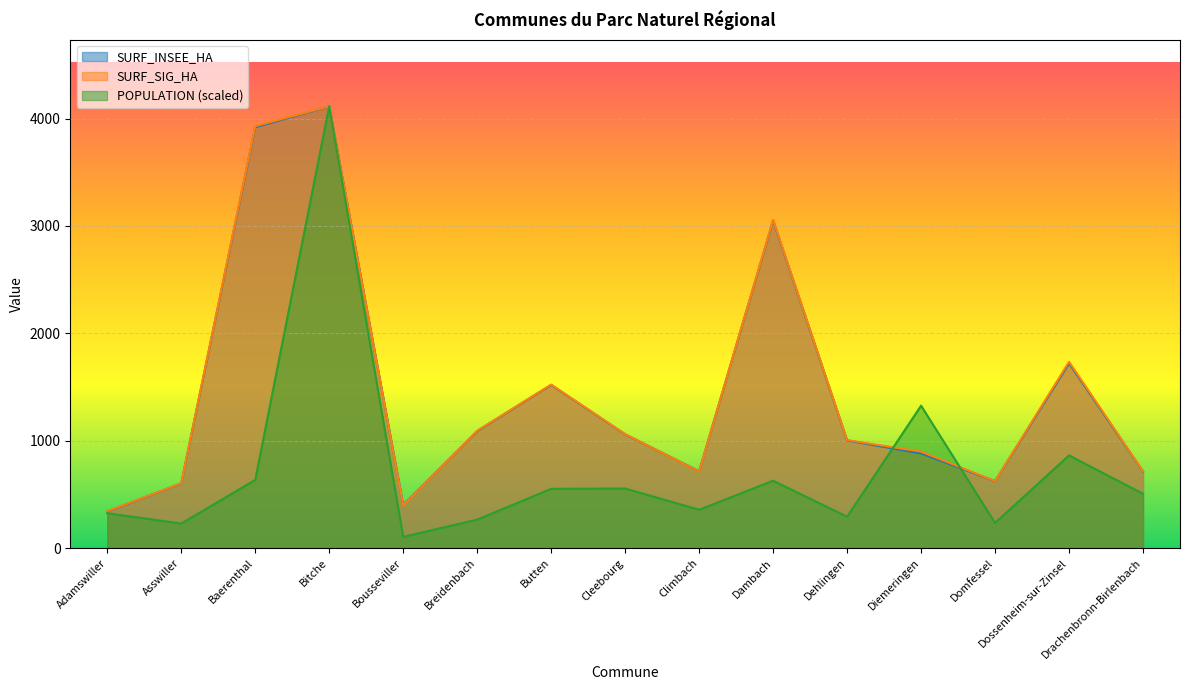

What is the spread (max minus min) of values at Diemeringen?

444.4